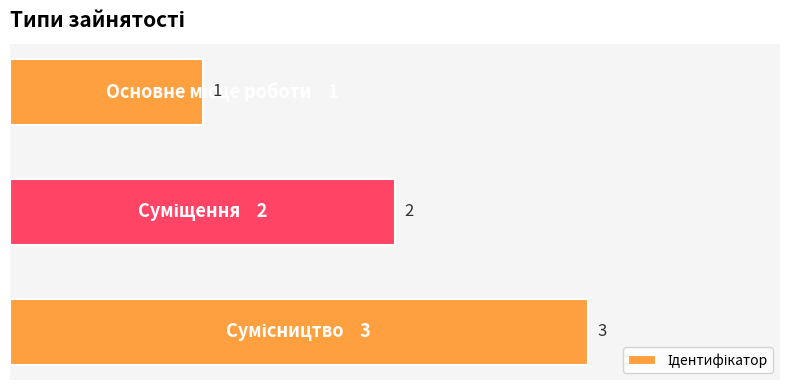

Count the values in the range 1 to 3.

3